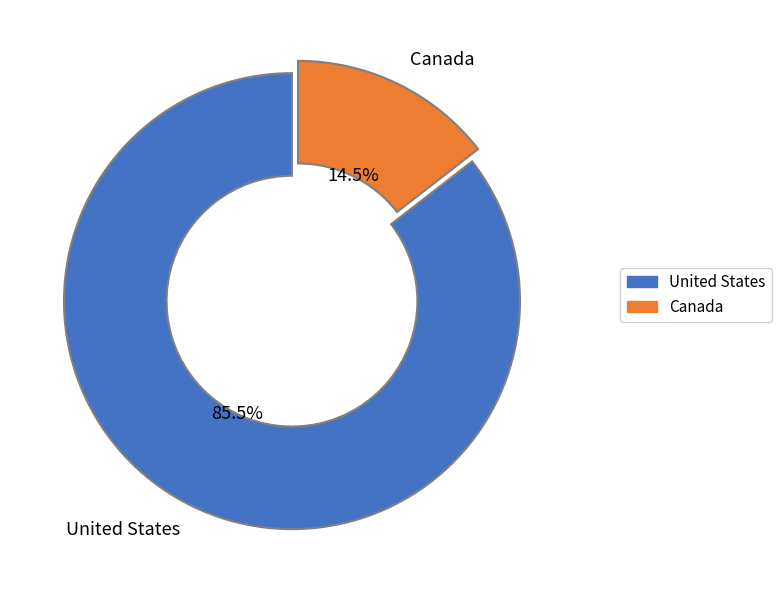

What is the ratio of the value at Canada to the value at United States?

0.2